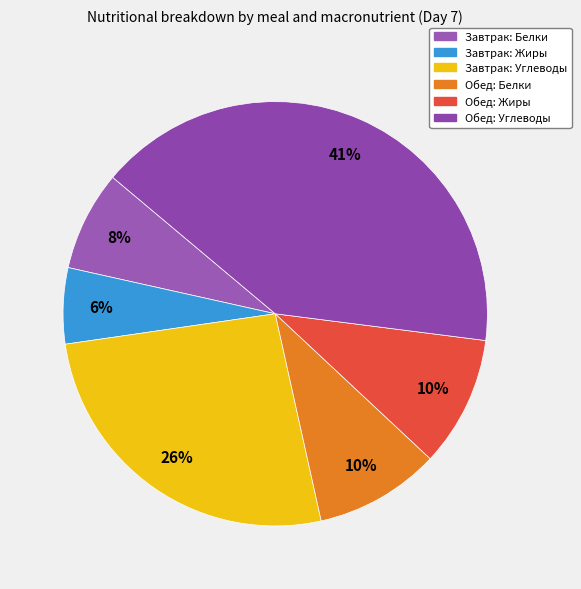

Between Обед: Белки and Завтрак: Углеводы, which is larger?

Завтрак: Углеводы